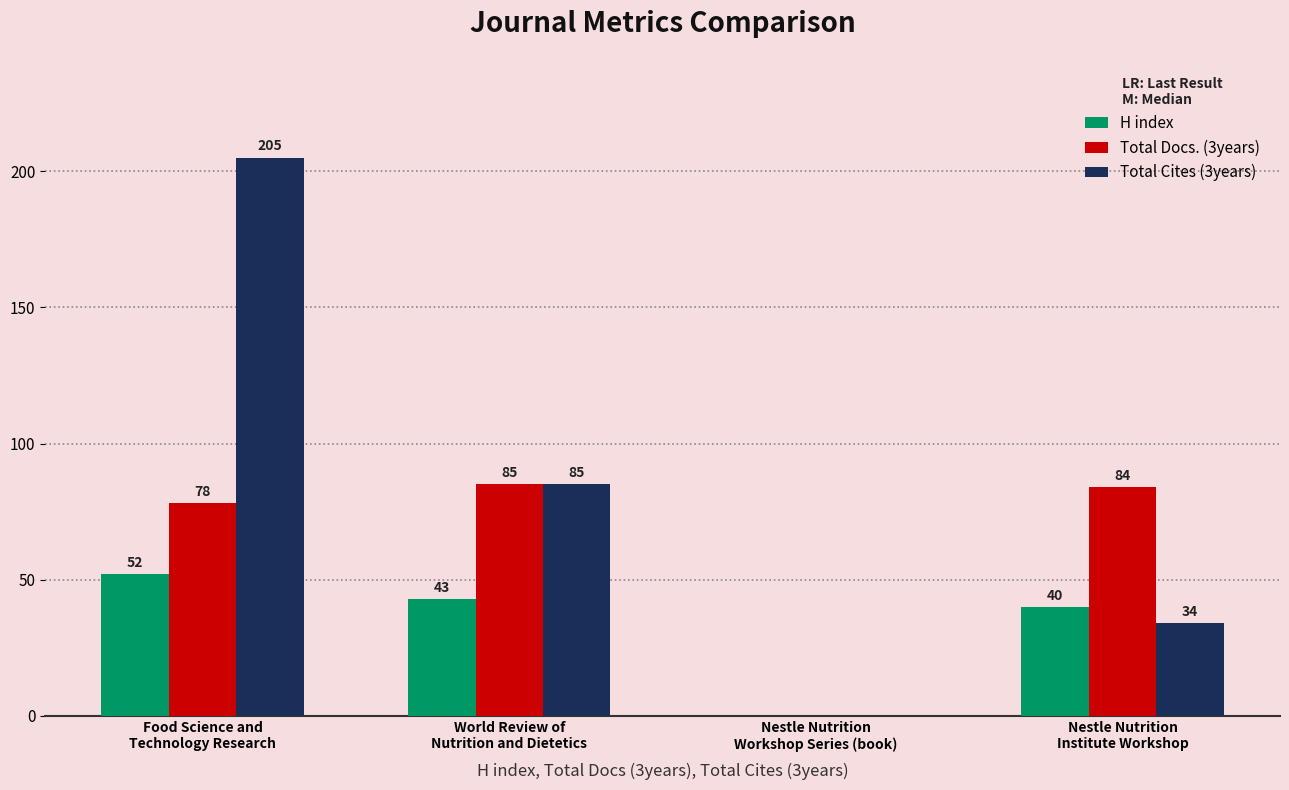

What is the maximum value shown in the chart?

205